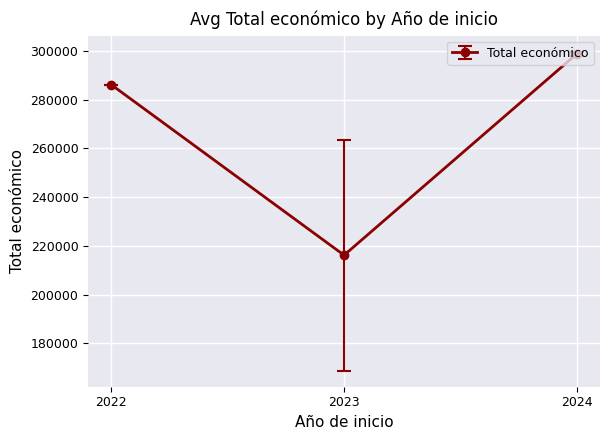

Rank the categories by value from highest to lowest.

2024, 2022, 2023